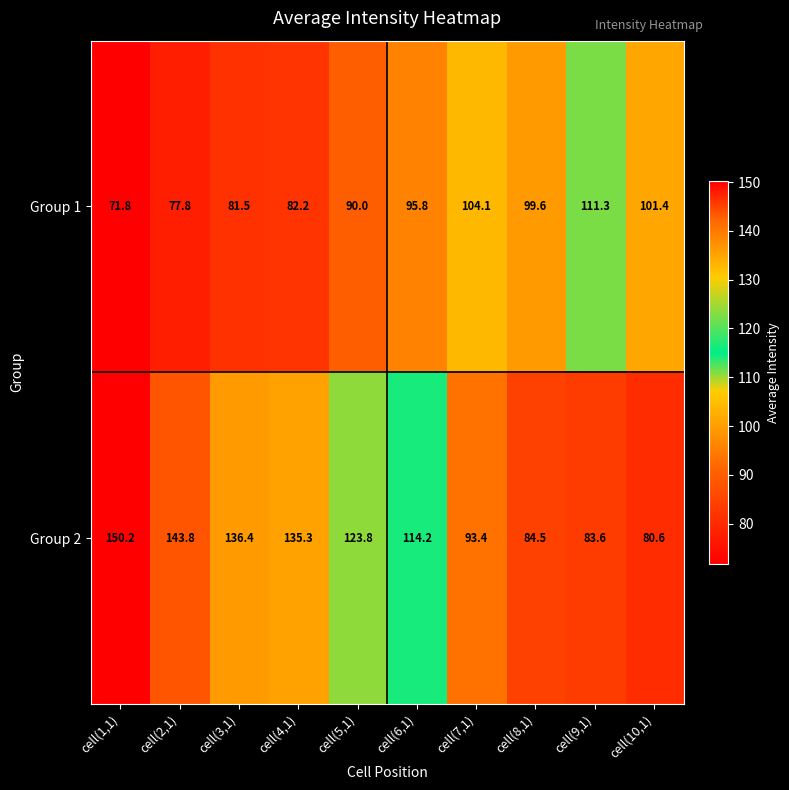

List the series in order of their peak value, lowest first.

Group 1, Group 2